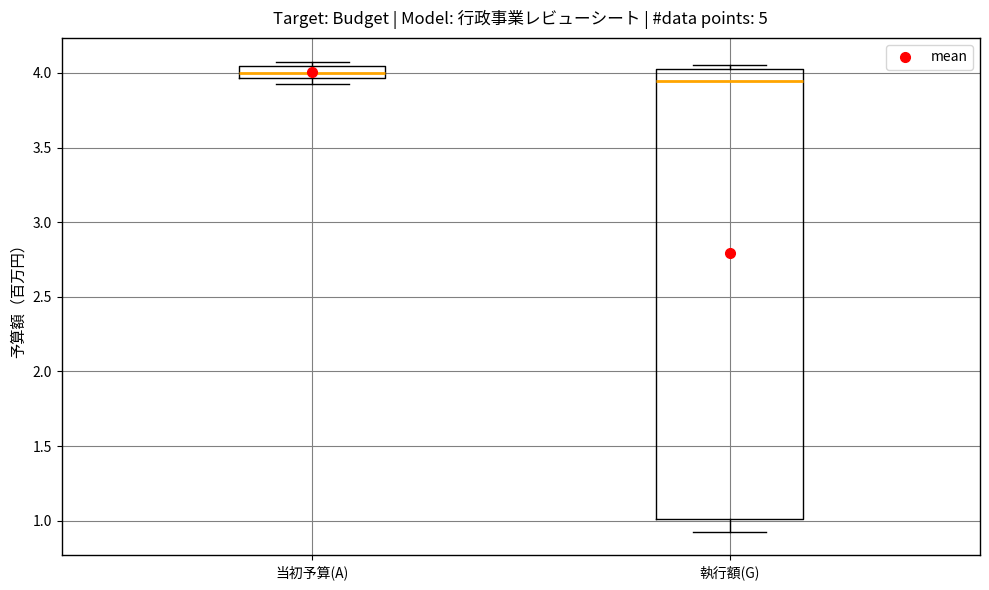

Reading left to right, read every box against the y-axis: the position of its median line, the range the box covers, and the ends of its whiskers. The values are not printed on the chart, so give them approximately, as read against the axis.

当初予算(A): median 4.00, box 3.95 to 4.05, whiskers 3.95 (below the box's lower edge) to 4.10
執行額(G): median 3.95, box 1.00 to 4.05, whiskers 0.90 to 4.05 (just above the box's upper edge)